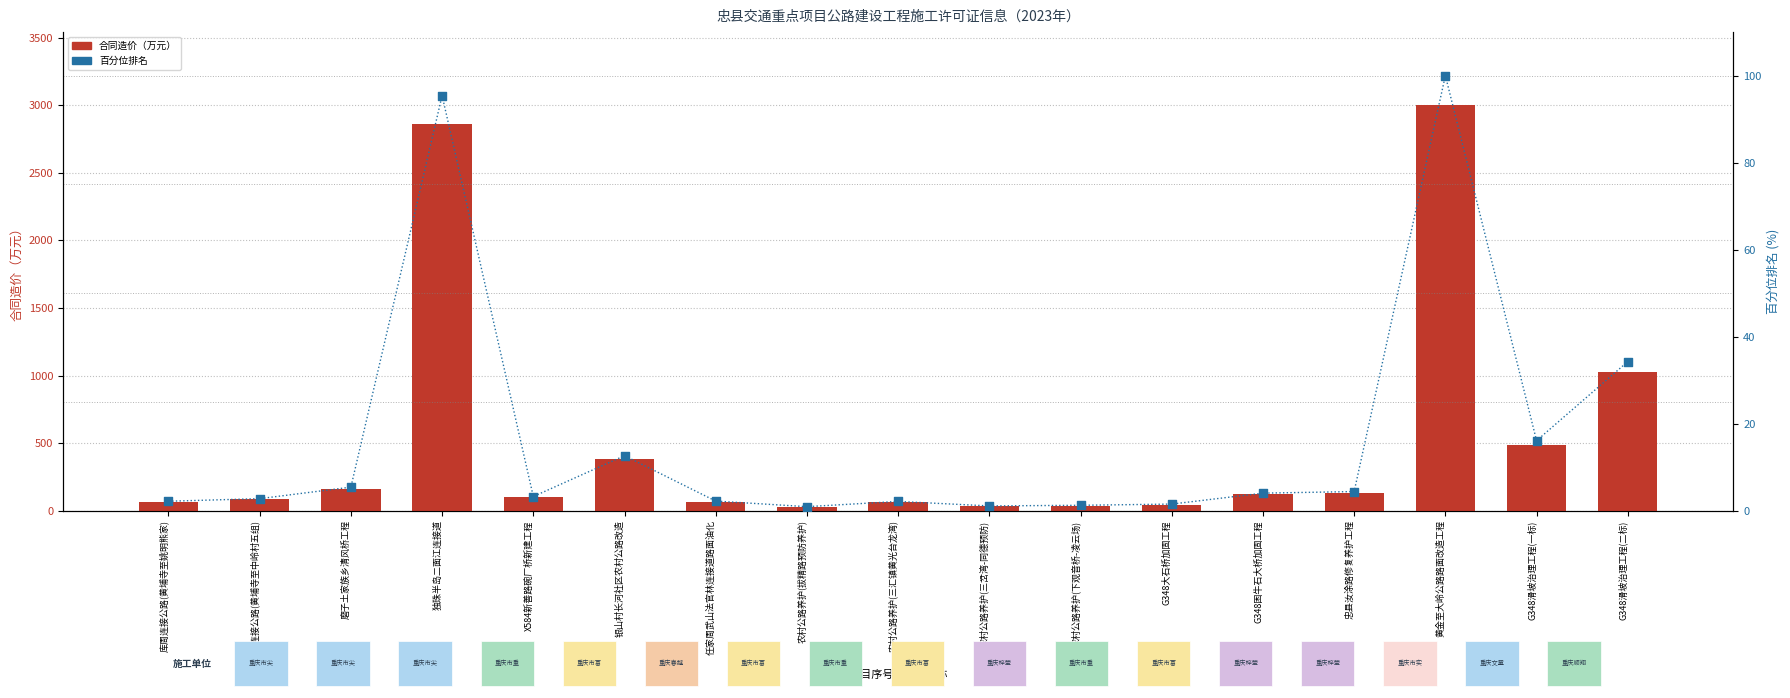

What are all the series names shown in the legend?

合同造价（万元）, 百分位排名